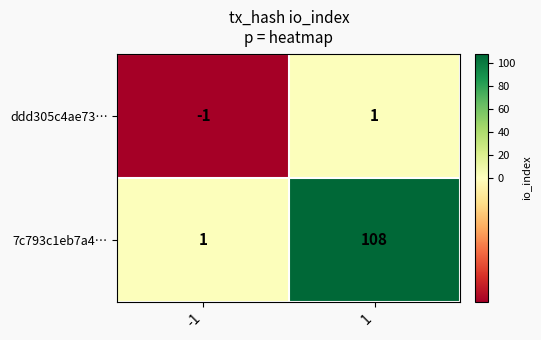

How many values in ddd305c4ae73… are below zero?

1